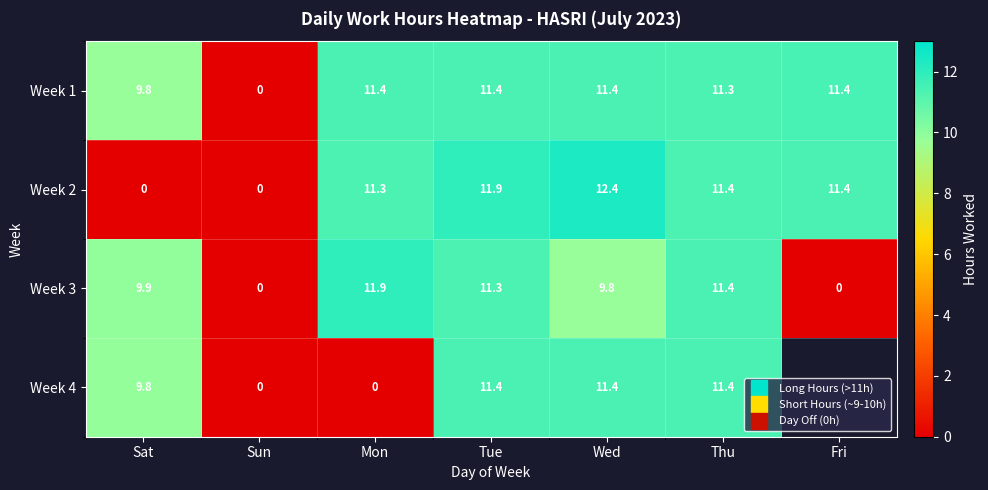

True or false: Week 1 has a value of 0.0 at Sun.

True